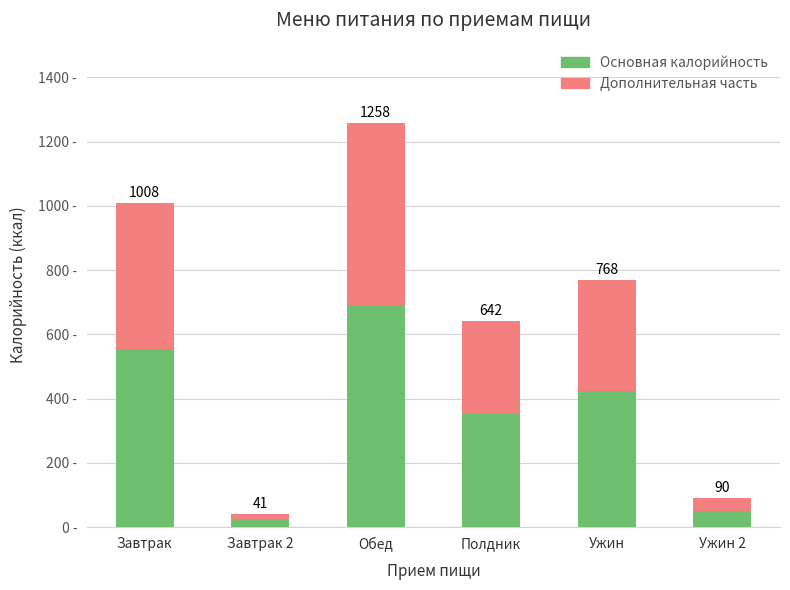

What are all the series names shown in the legend?

Основная калорийность, Дополнительная часть